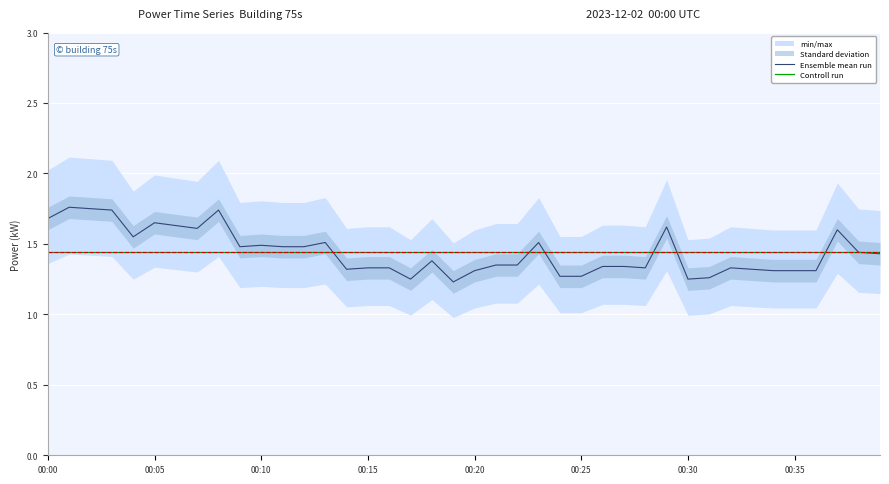

How many lines are shown in the chart?

2